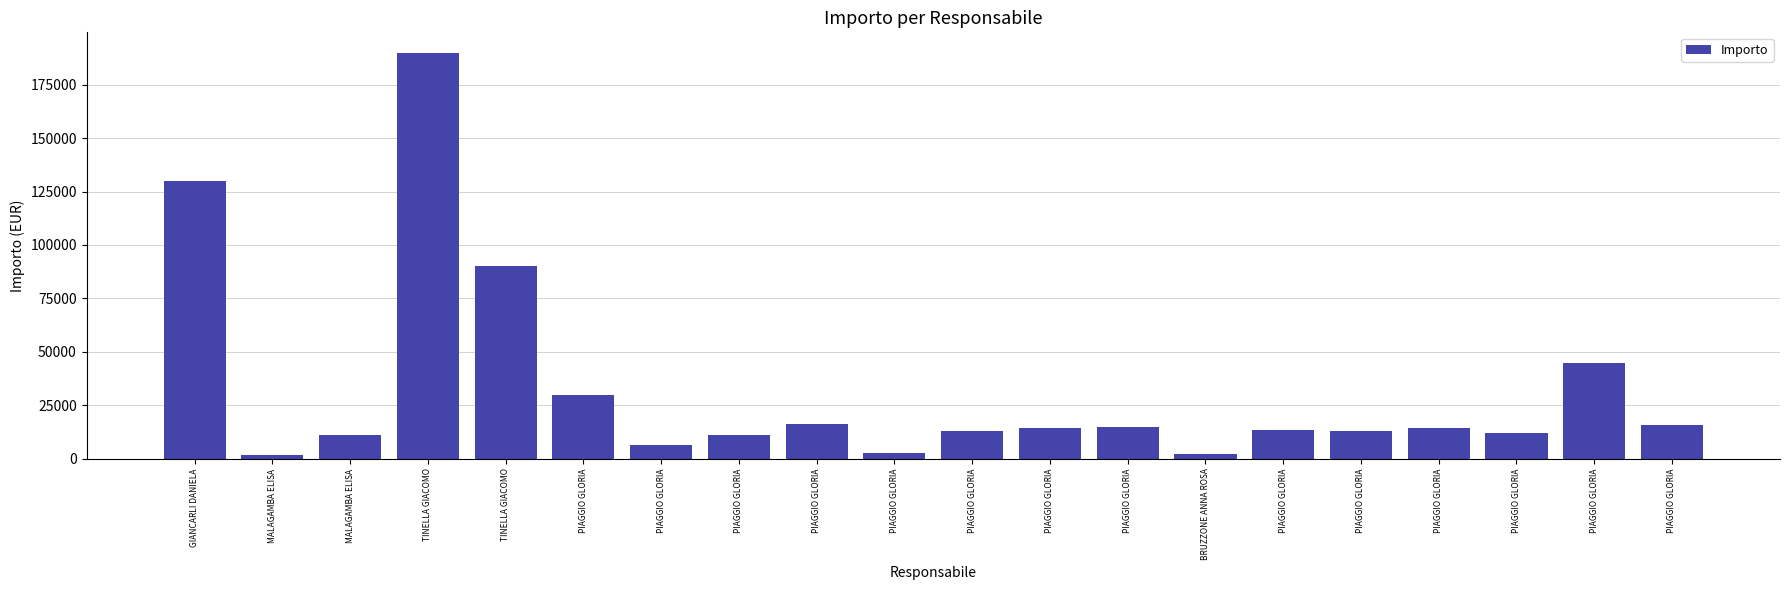

Count the number of data series in this chart.

1